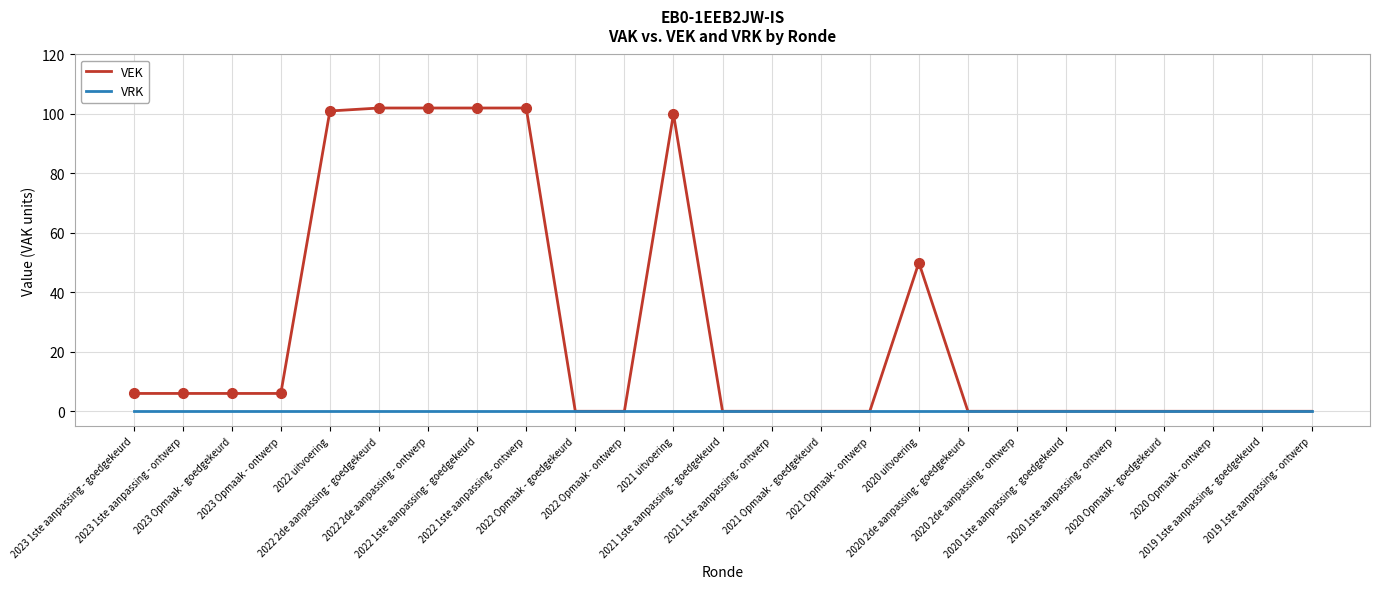

What is the spread (max minus min) of values at 2022 1ste aanpassing - ontwerp?

102